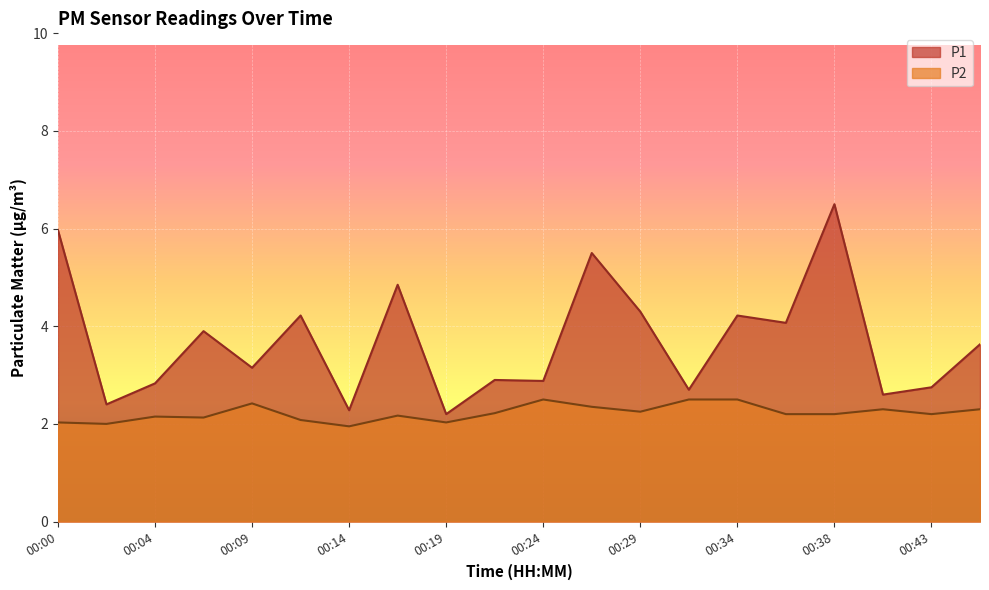

Rank the categories by P1 value from lowest to highest.

00:19, 00:14, 00:02, 00:41, 00:31, 00:43, 00:04, 00:24, 00:21, 00:09, 00:46, 00:07, 00:36, 00:12, 00:34, 00:29, 00:17, 00:26, 00:00, 00:38